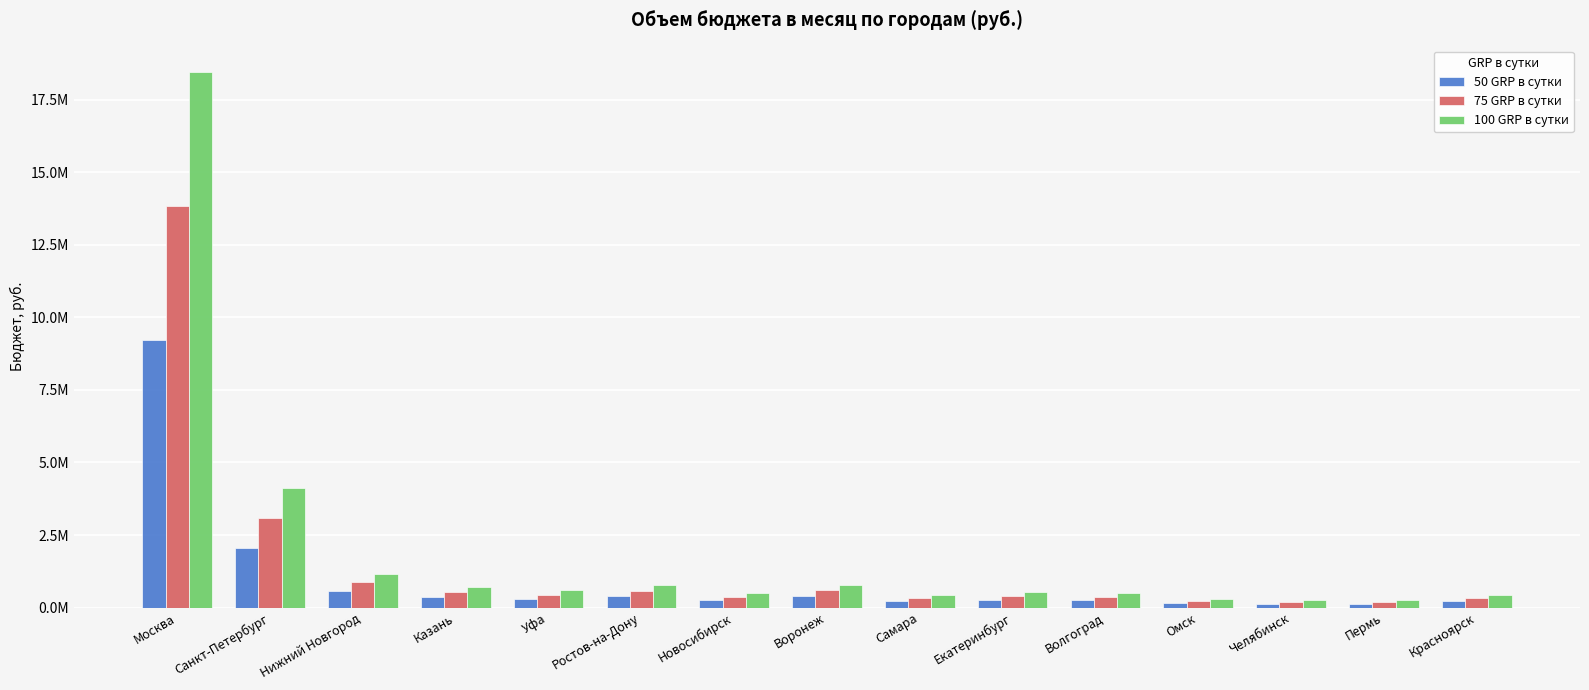

Where is 75 GRP в сутки nearest to the value 7019861?

Санкт-Петербург